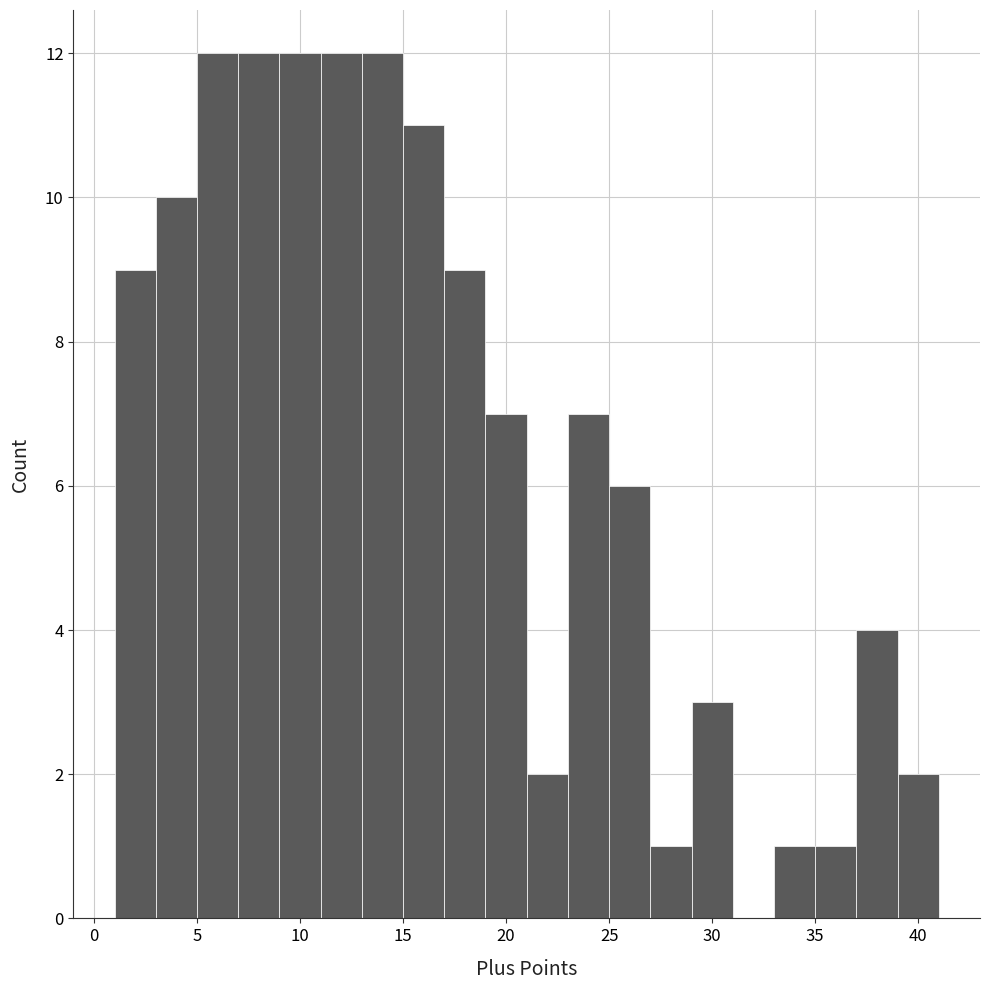

Reading left to right, transcribe this chart: for each bar, give the range it covers on the x-axis and its height. The values are not printed on the chart, so give them approximately, as read against the axis.

1 to 3: 9
3 to 5: 10
5 to 7: 12
7 to 9: 12
9 to 11: 12
11 to 13: 12
13 to 15: 12
15 to 17: 11
17 to 19: 9
19 to 21: 7
21 to 23: 2
23 to 25: 7
25 to 27: 6
27 to 29: 1
29 to 31: 3
31 to 33: 0
33 to 35: 1
35 to 37: 1
37 to 39: 4
39 to 41: 2